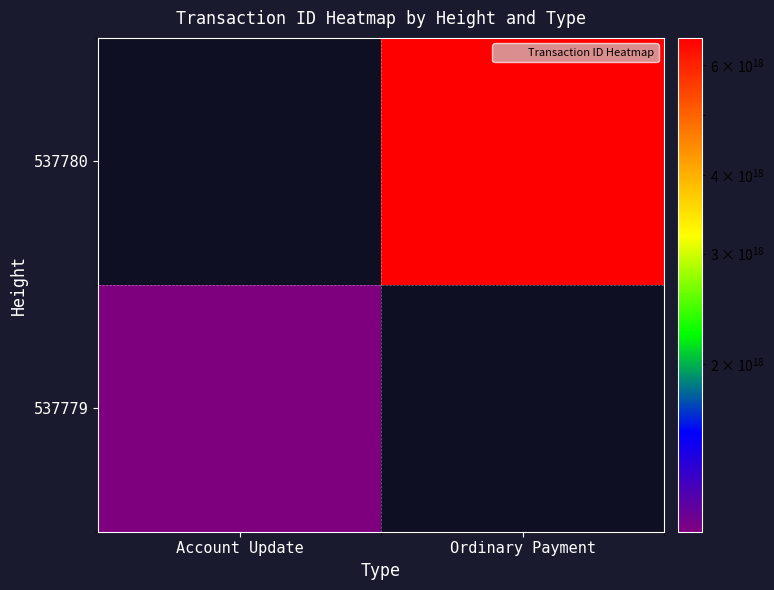

How many series are shown in this chart?

2